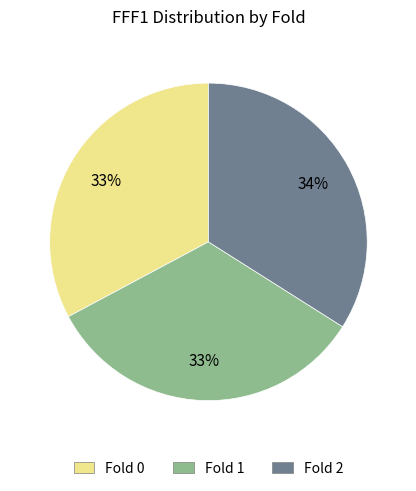

How many slices are in this pie chart?

3